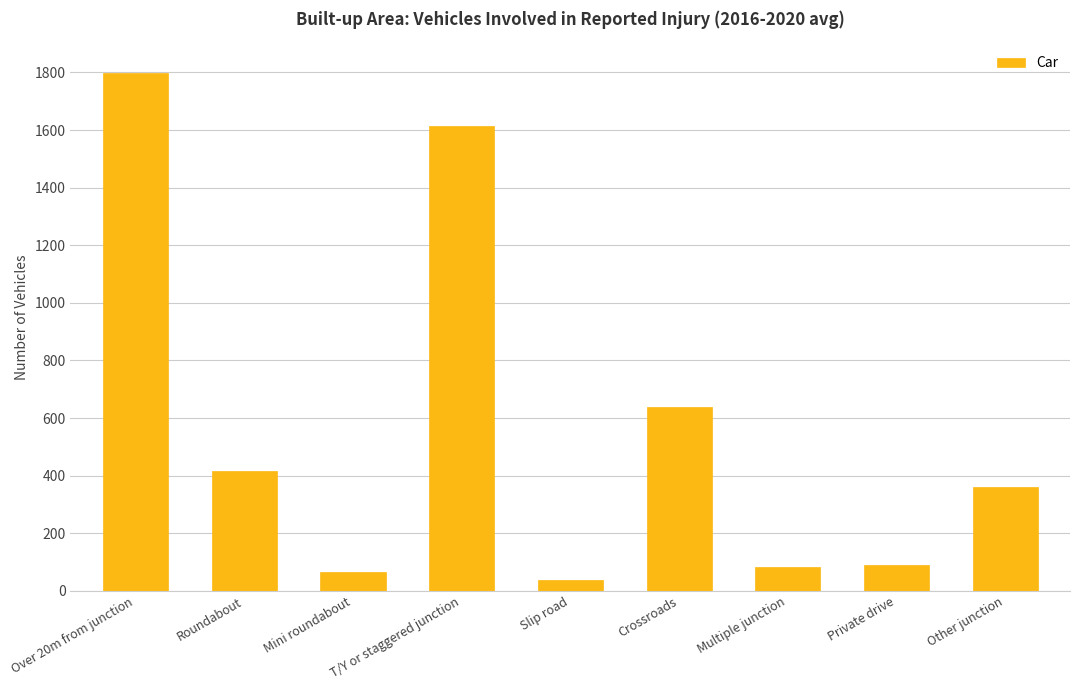

What value does the data have at Mini roundabout, to the nearest 100?

100